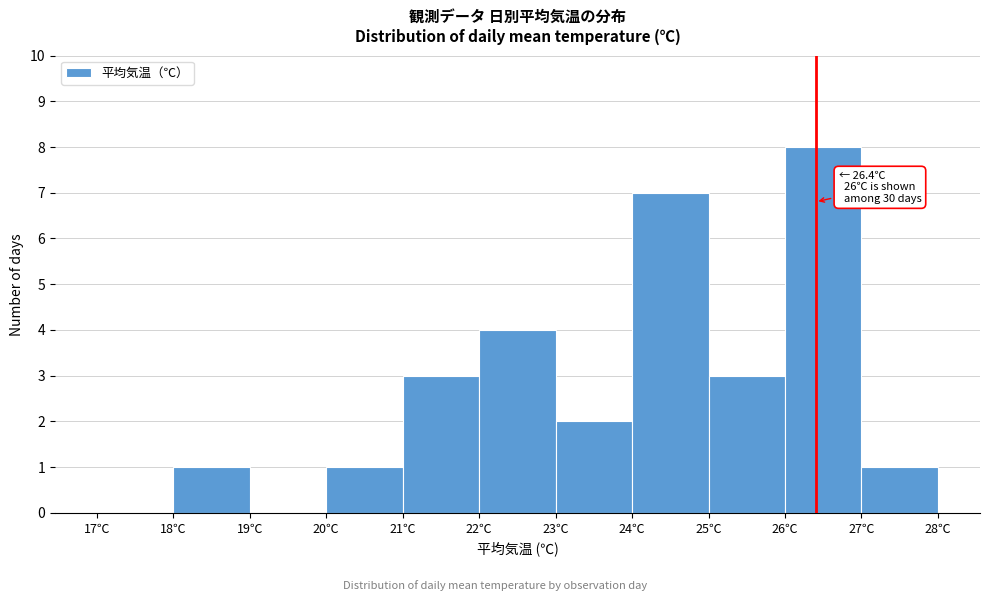

Over which range of the x-axis is the bar tallest?

26 to 27